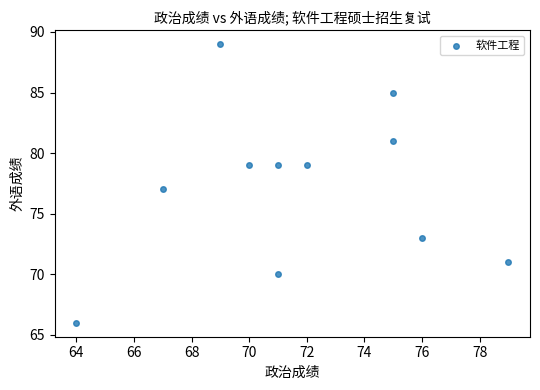

What is the average Y value?

77